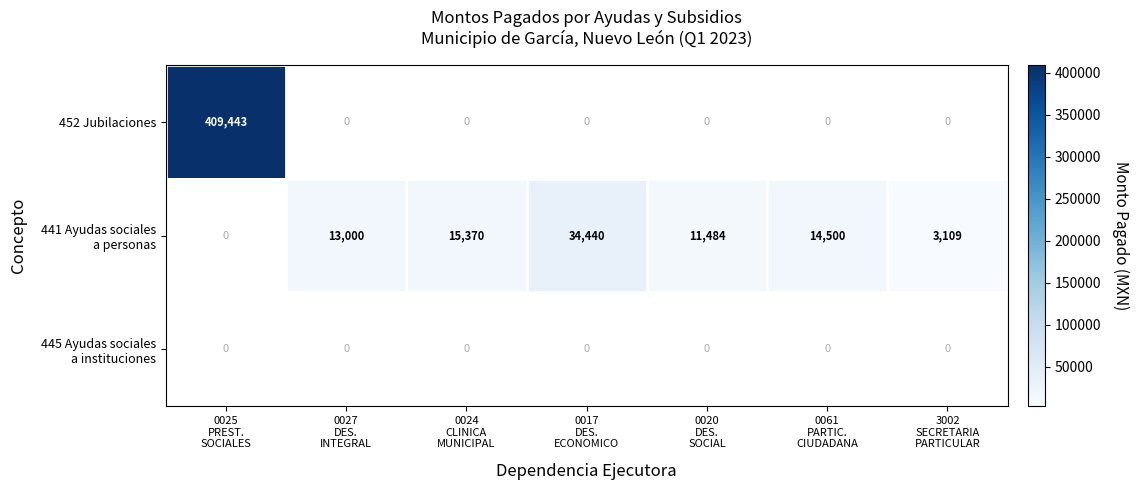

Which has a higher value, 3002
SECRETARIA
PARTICULAR or 0020
DES.
SOCIAL?

0020
DES.
SOCIAL